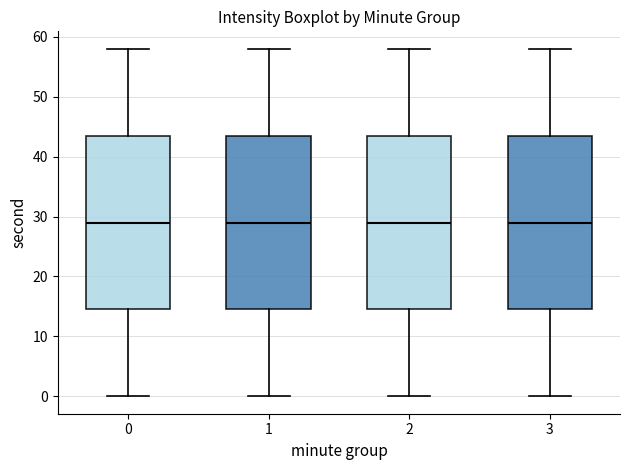

Reading left to right, transcribe this box plot: for each box, give where its median line is, the range the box spans, and where its two whiskers end, as read against the y-axis. The values are not printed on the chart, so give them approximately, as read against the axis.

0: median 29, box 15 to 44, whiskers 0 to 58
1: median 29, box 15 to 44, whiskers 0 to 58
2: median 29, box 15 to 44, whiskers 0 to 58
3: median 29, box 15 to 44, whiskers 0 to 58